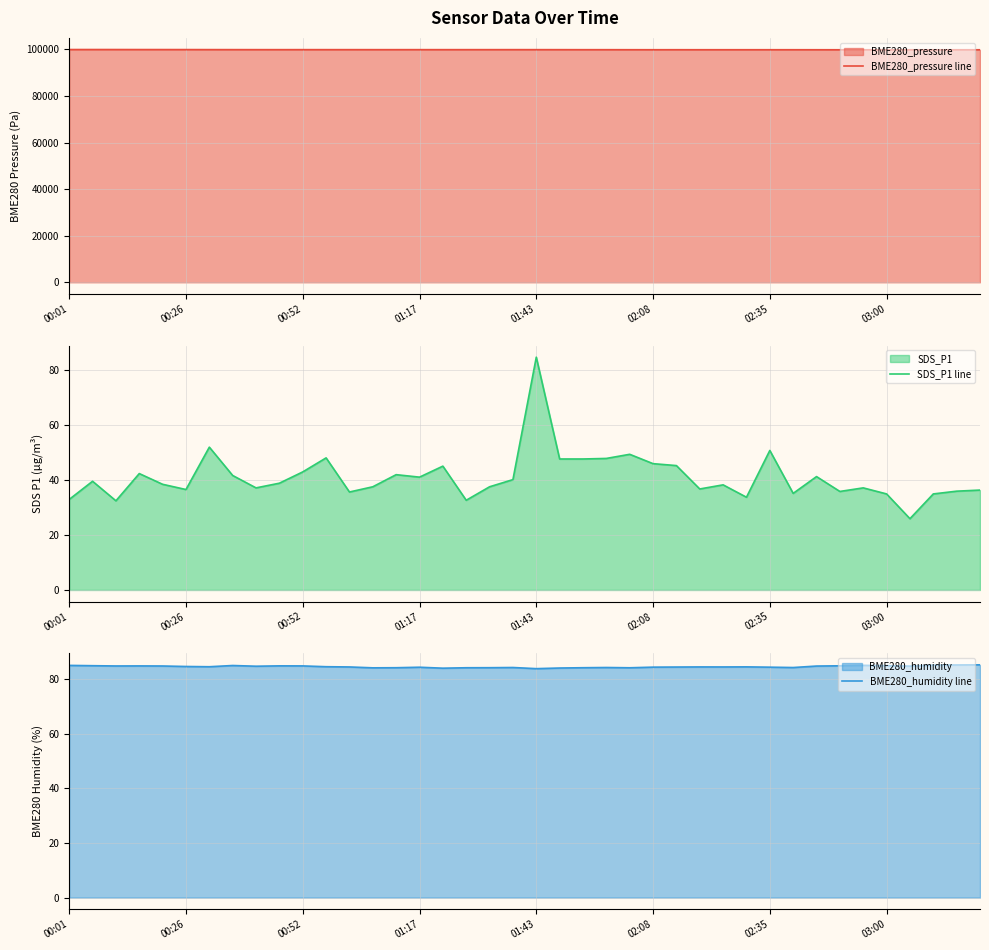

Which series has the largest range (max minus min)?

BME280_pressure line